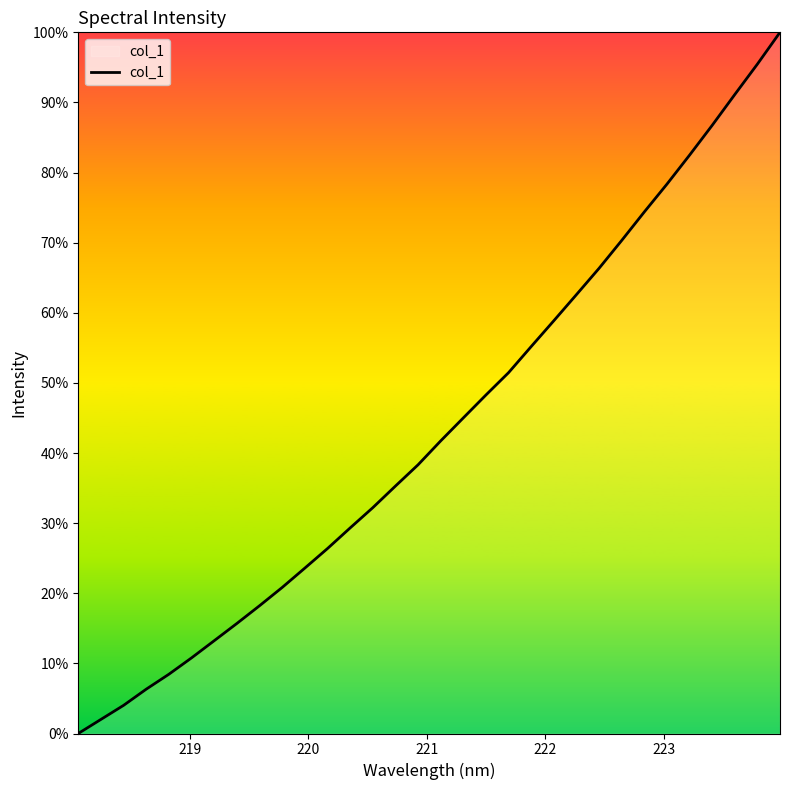

What is the difference between the maximum and minimum values?

100.0